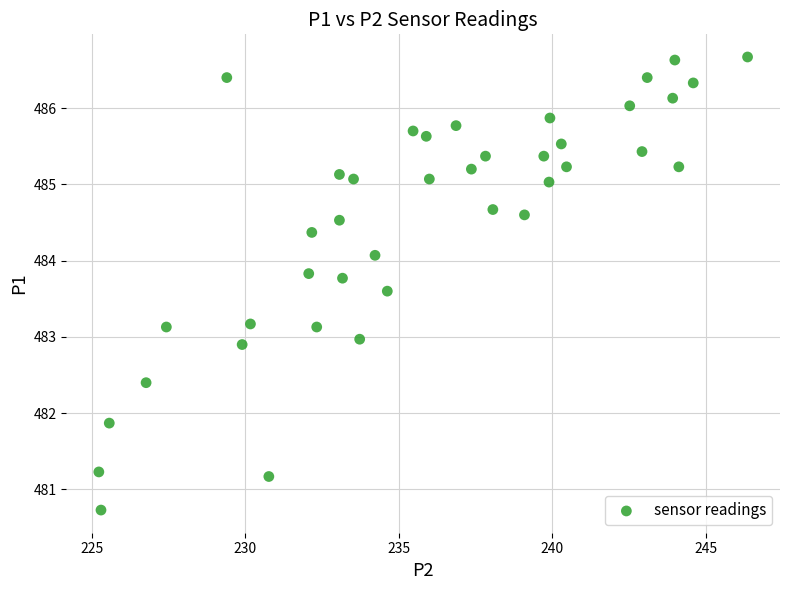

What is the range of X values (max minus min)?

21.1